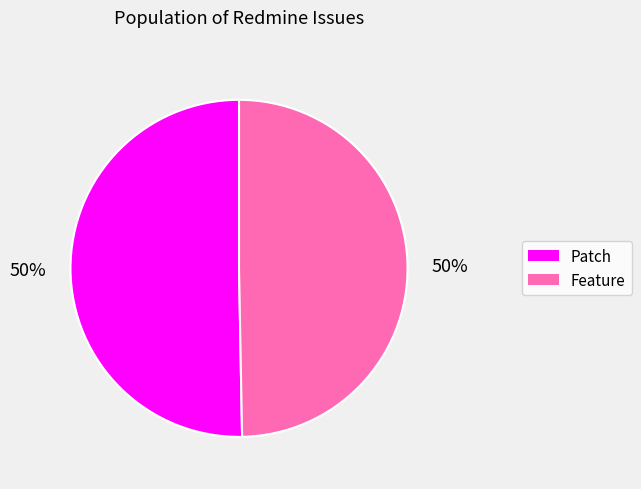

How many segments does this pie chart have?

2